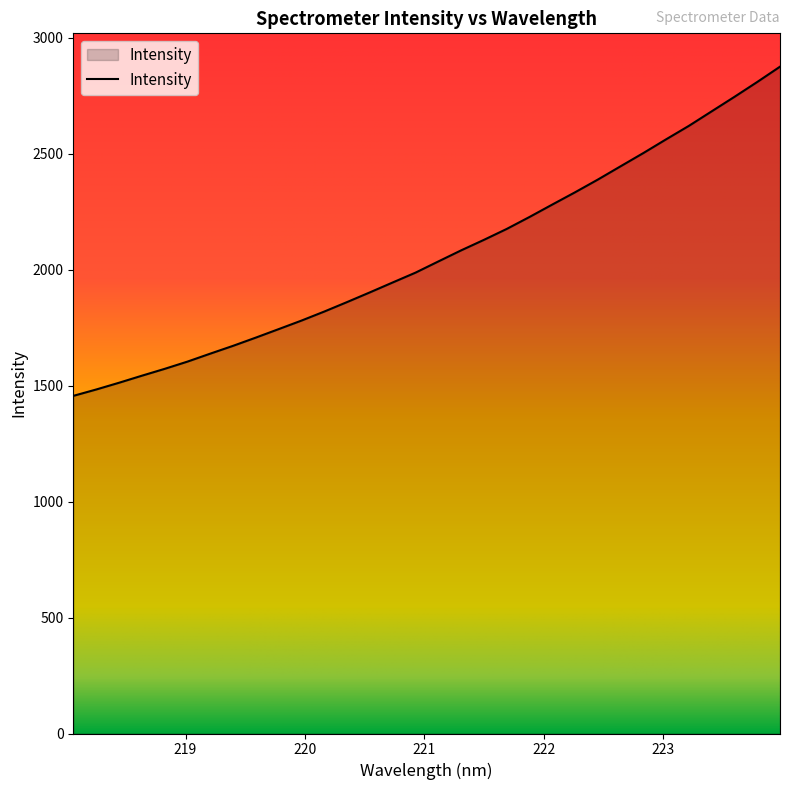

What is the maximum value shown in the chart?

2875.7